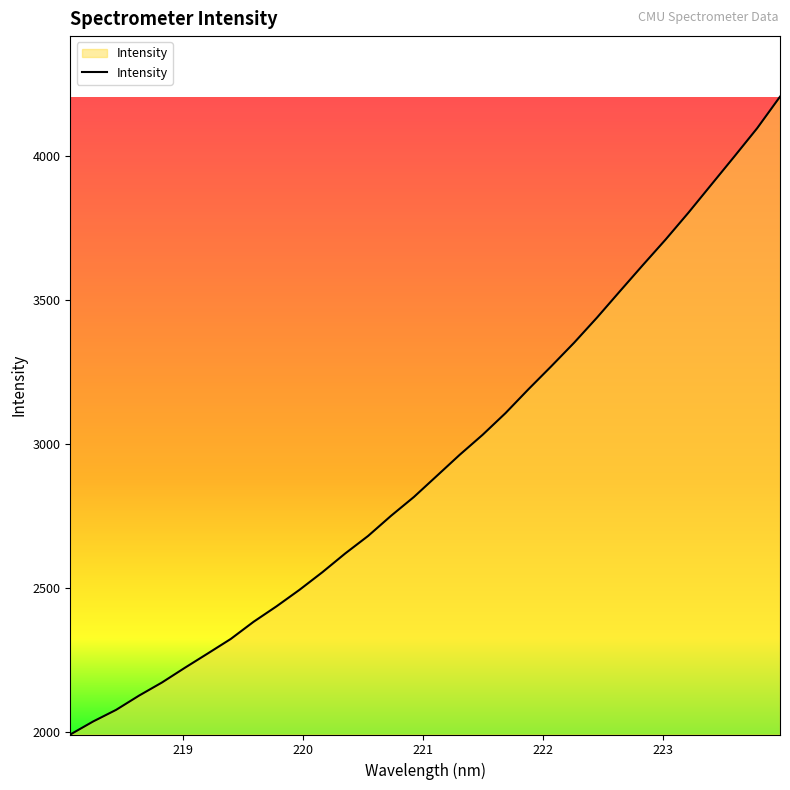

What is the maximum value shown in the chart?

4206.6